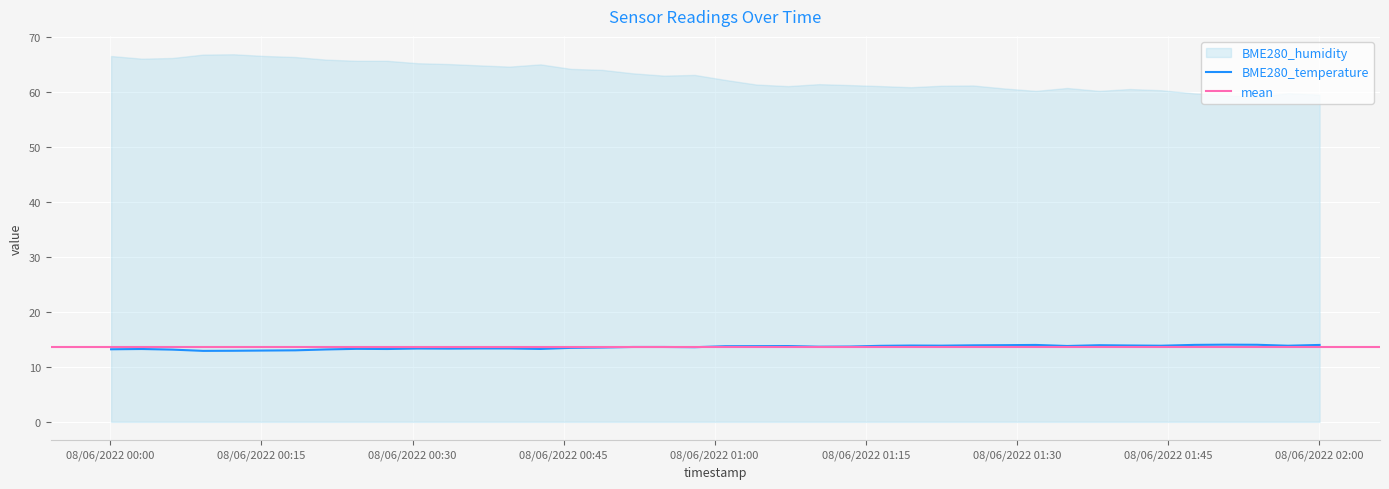

What is the maximum value for BME280_temperature?

14.1